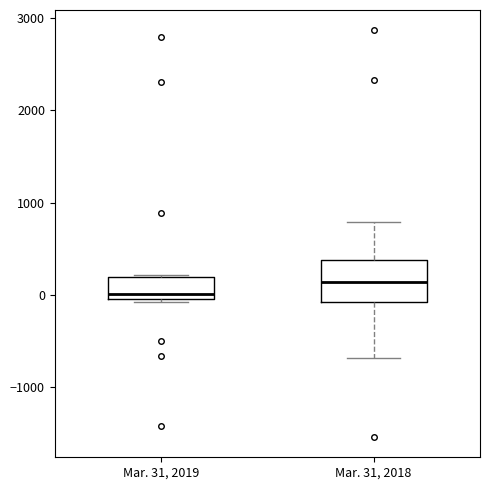

Which box's median line is the lowest?

Mar. 31, 2019